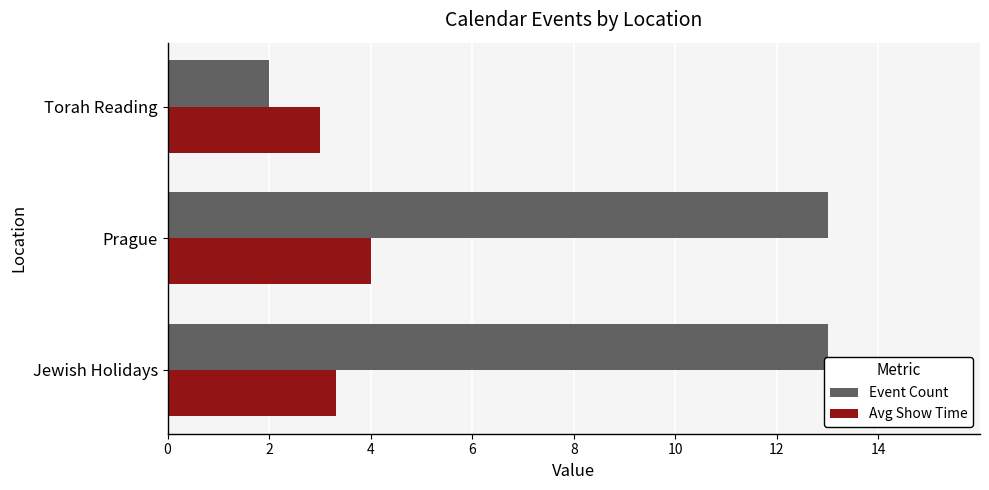

At which category is the sum across all series the highest?

Prague